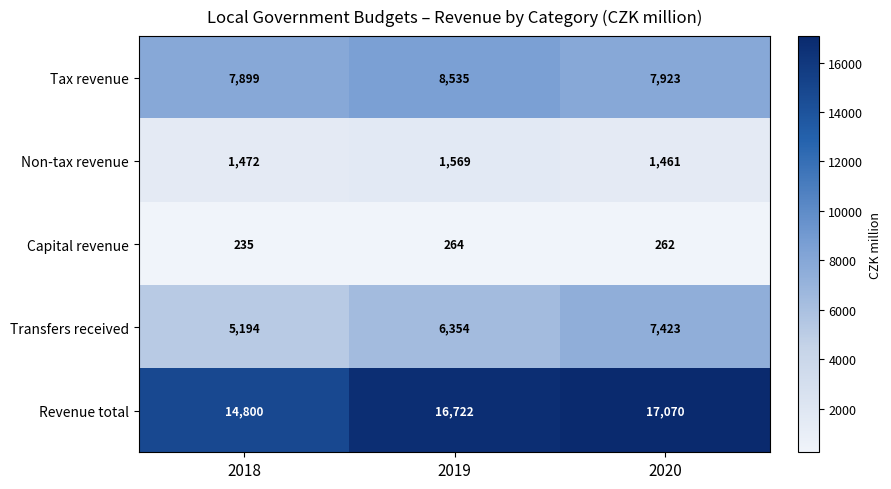

Count the number of categories in the chart.

3